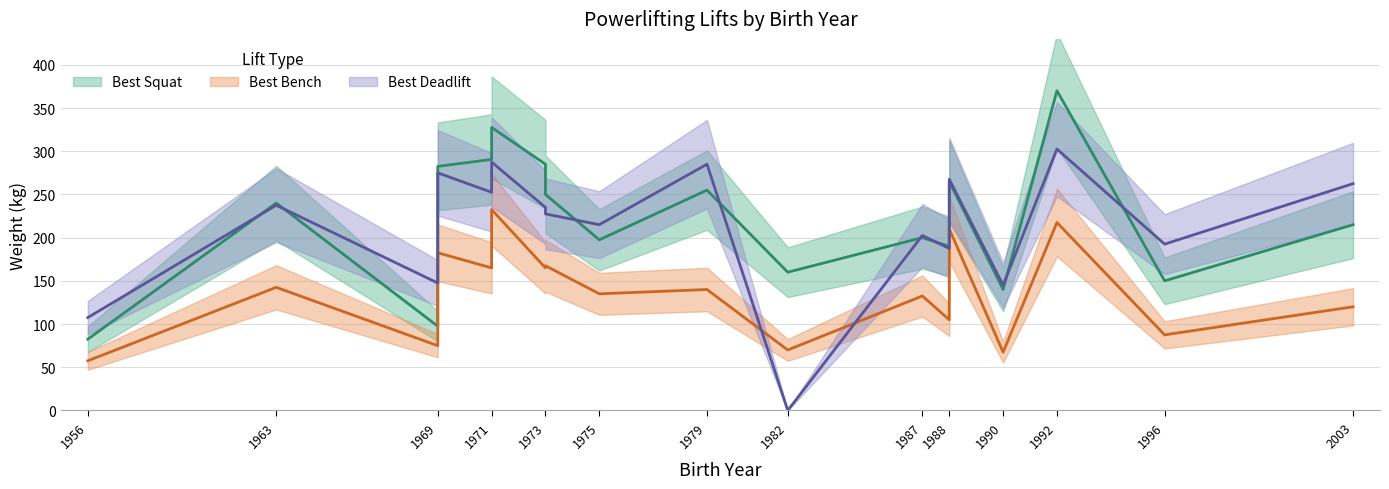

Which series has the largest range (max minus min)?

Best Deadlift